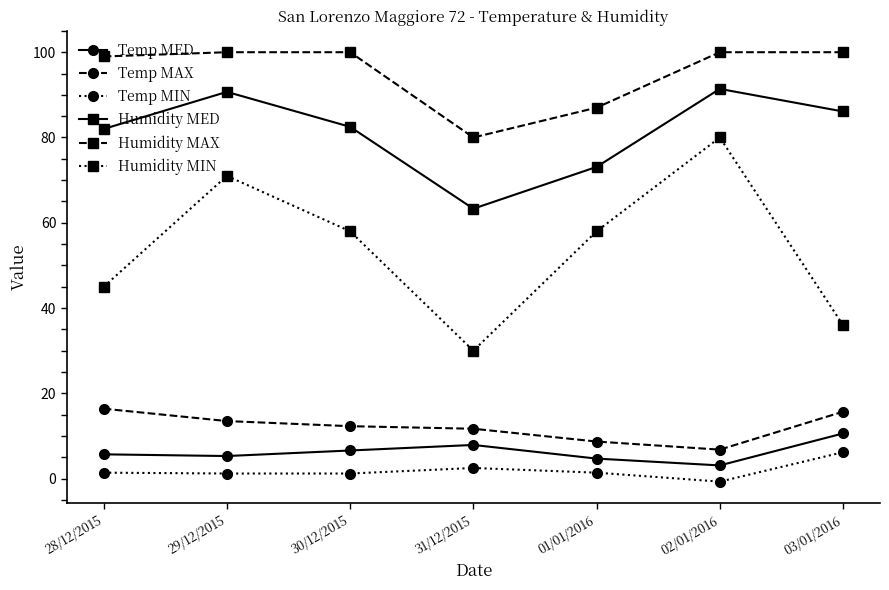

What is the label of the 7th point from the right?

28/12/2015